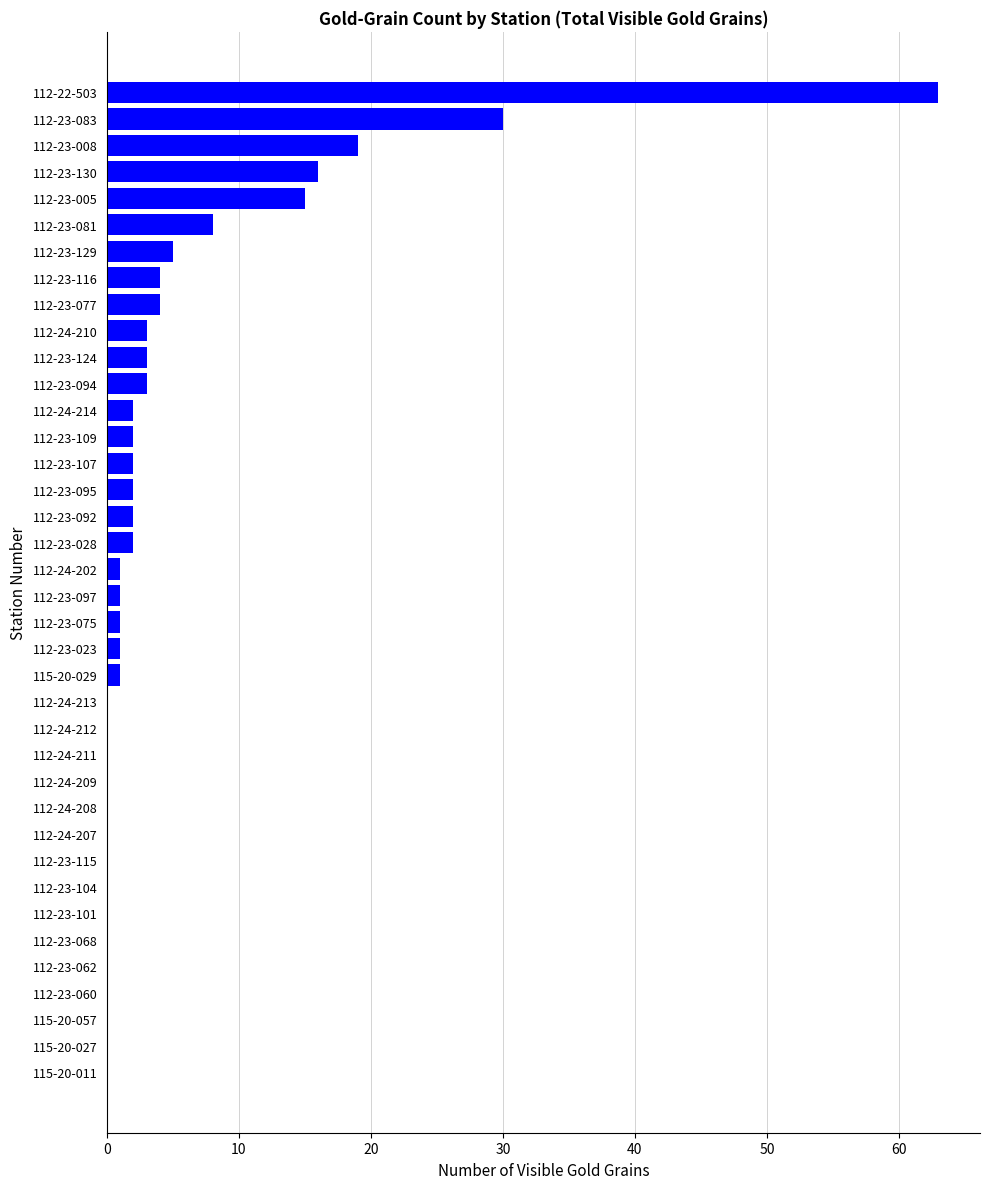

True or false: the data shows 0 at 112-24-211.

True